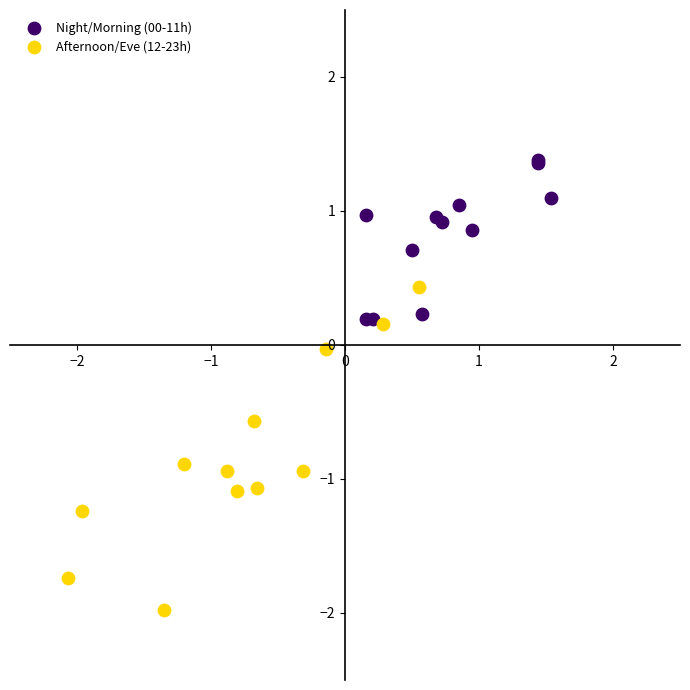

Which series reaches the maximum Y coordinate?

Night/Morning (00-11h)